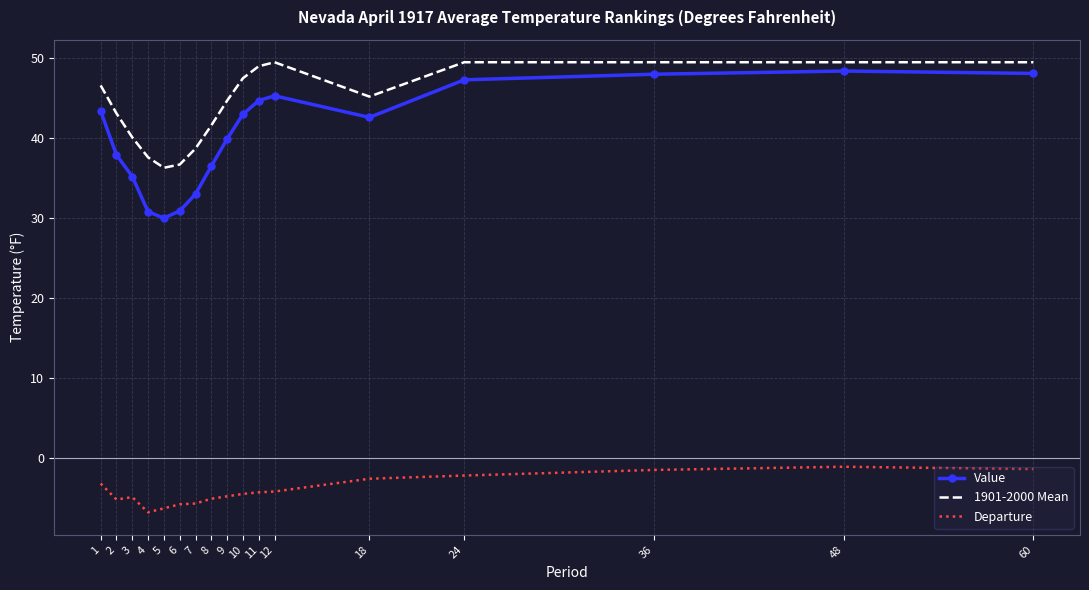

True or false: 1901-2000 Mean has a value of 72.5 at 10.

False